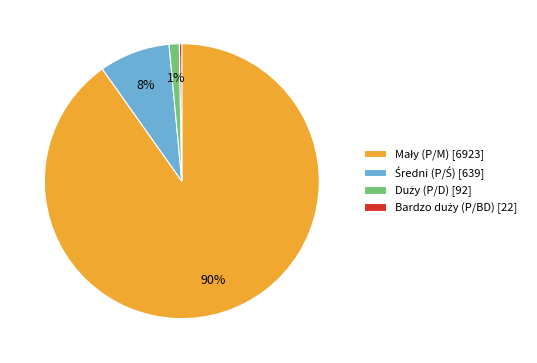

How many segments does this pie chart have?

4